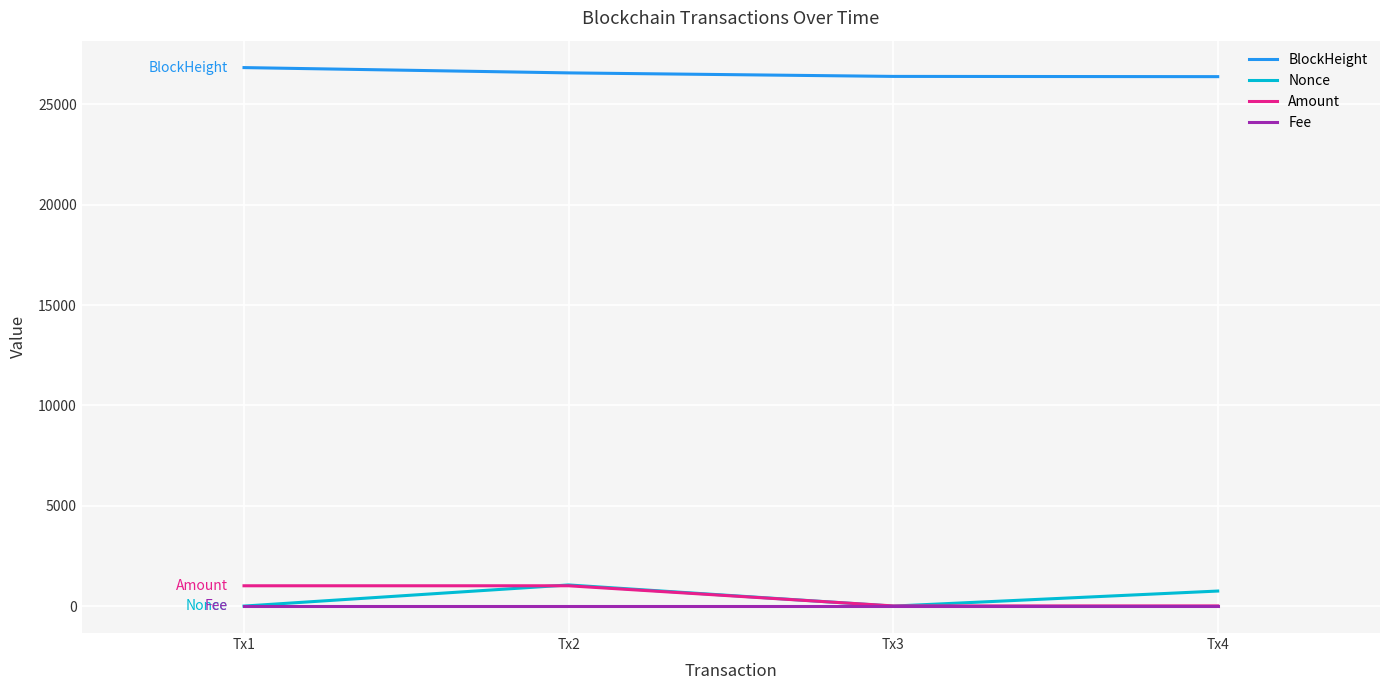

True or false: BlockHeight and Amount cross at least once.

False